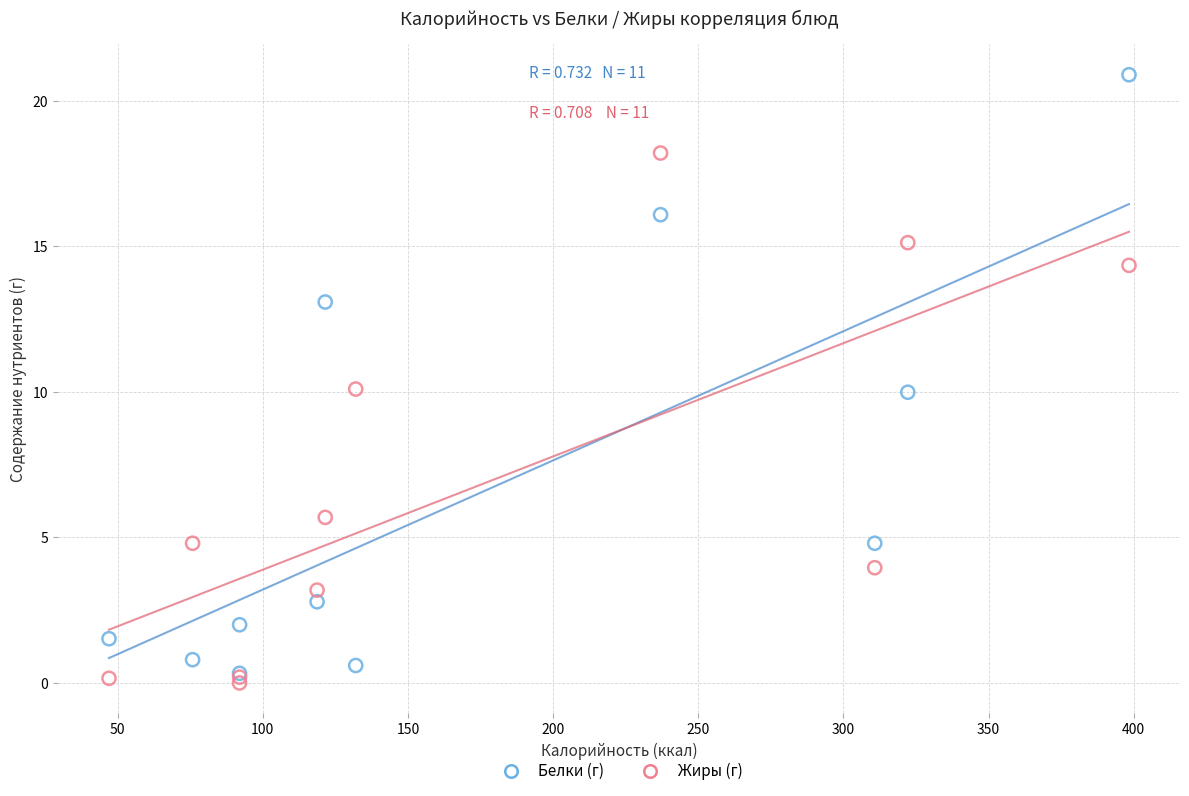

What are all the series names shown in the legend?

Белки (г), Жиры (г)